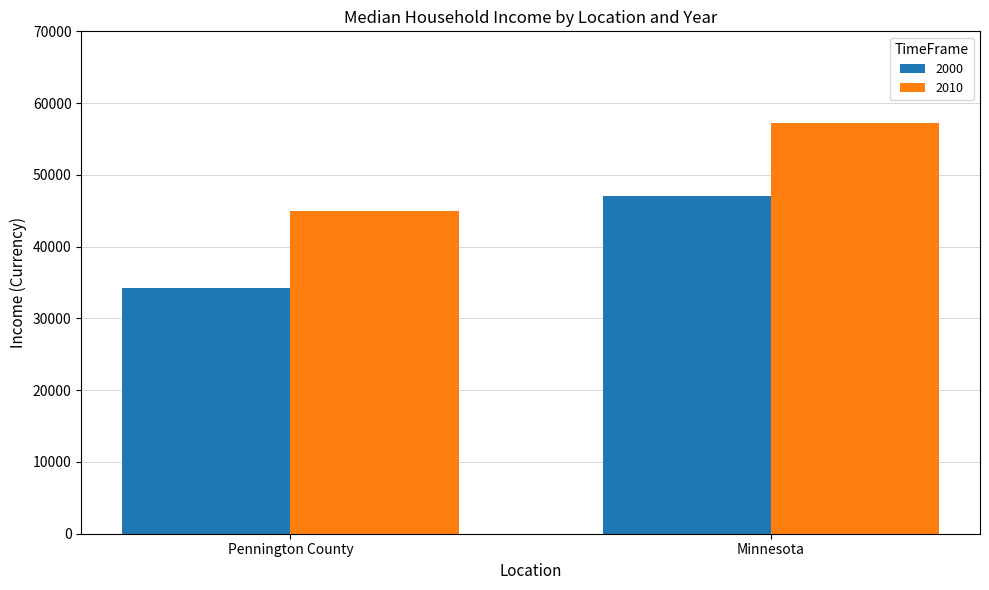

What is the sum of the 2000 values at Pennington County and Minnesota?

81327